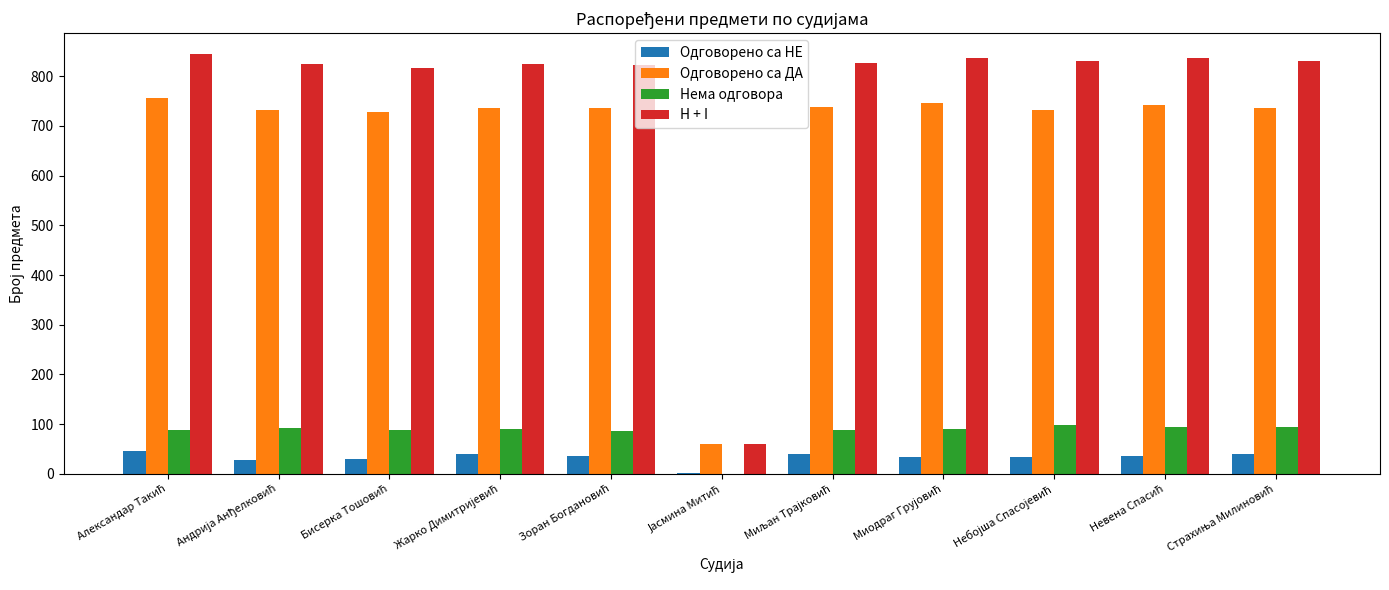

Which series has the largest total across all categories?

H + I